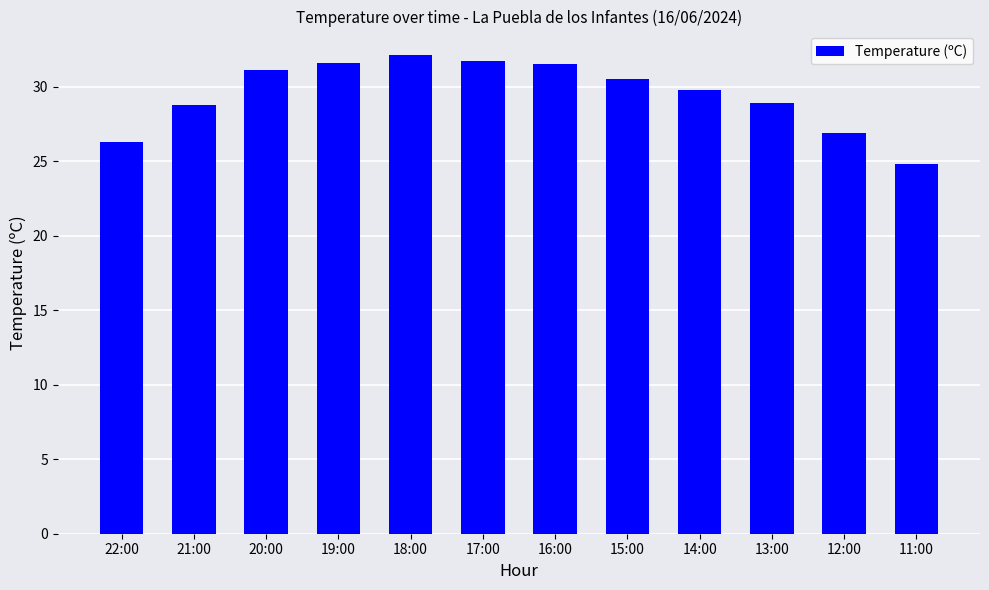

How many data points does each series have?

12